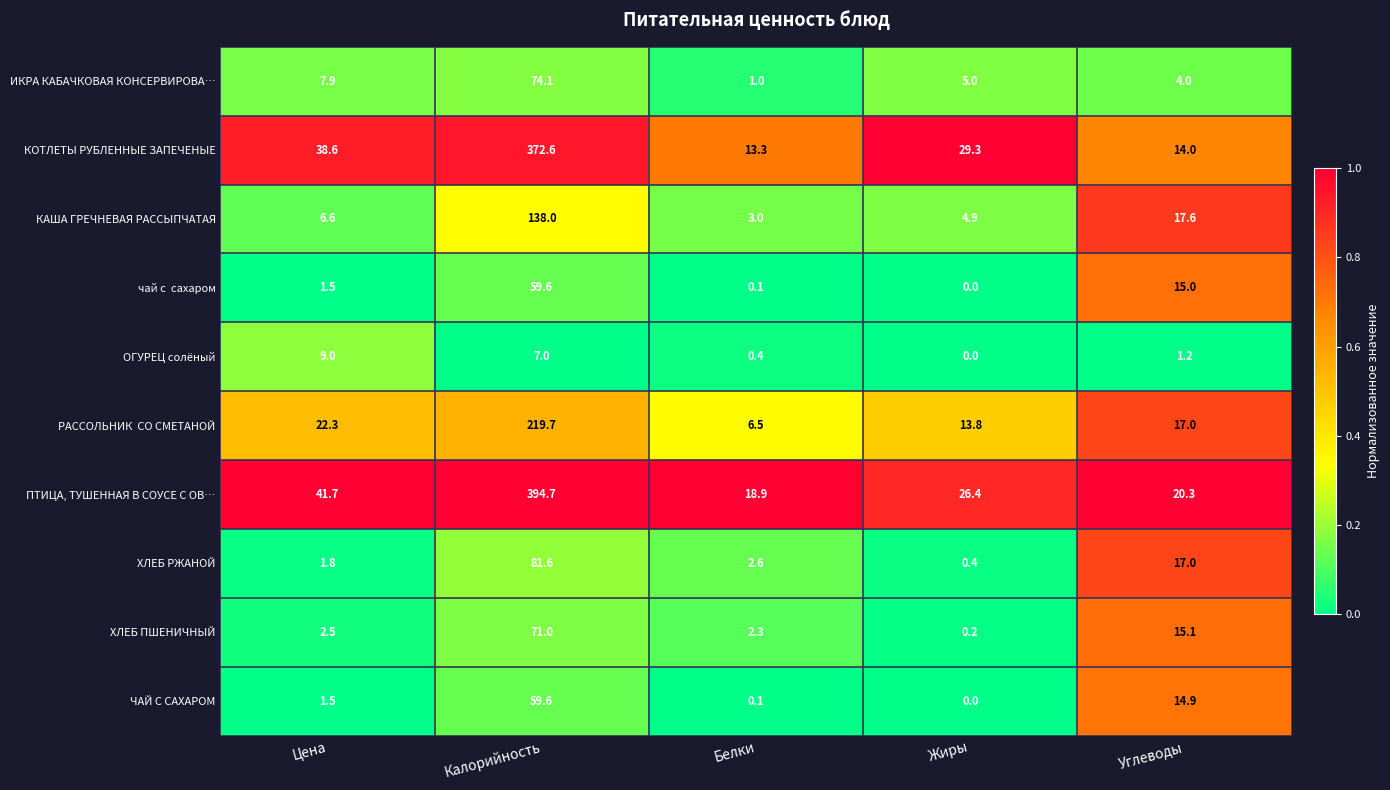

Which series has the widest spread of values?

ПТИЦА, ТУШЕННАЯ В СОУСЕ С ОВ…